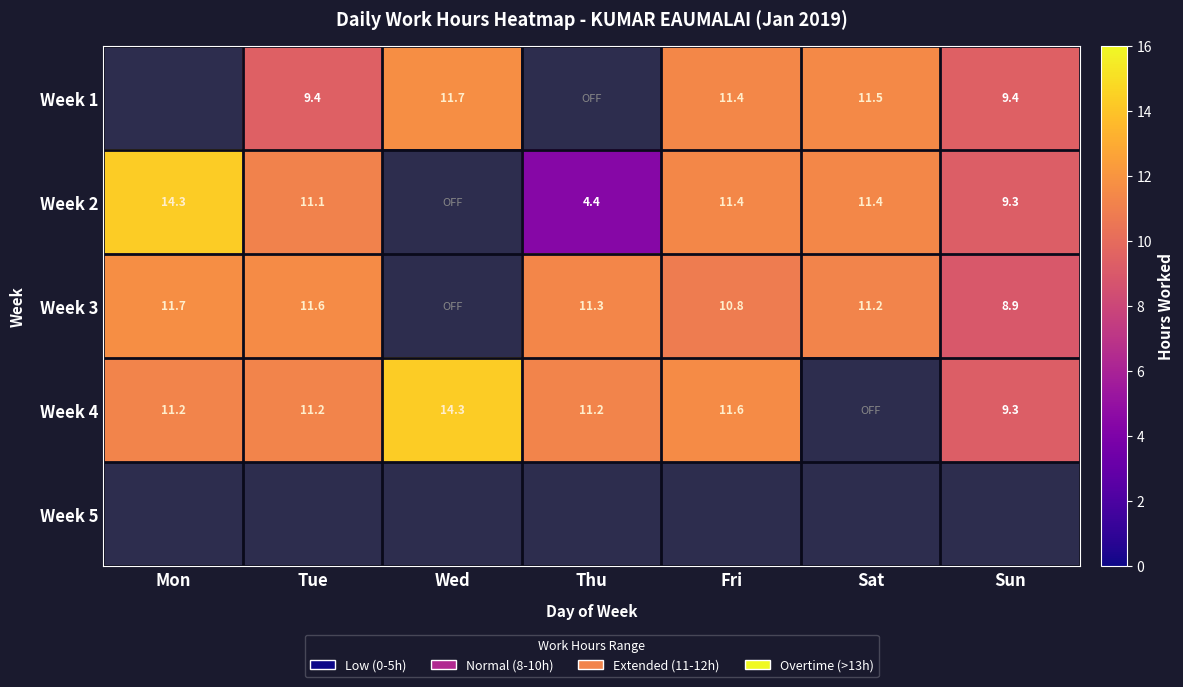

True or false: Week 4 has a value of 6.6 at Mon.

False